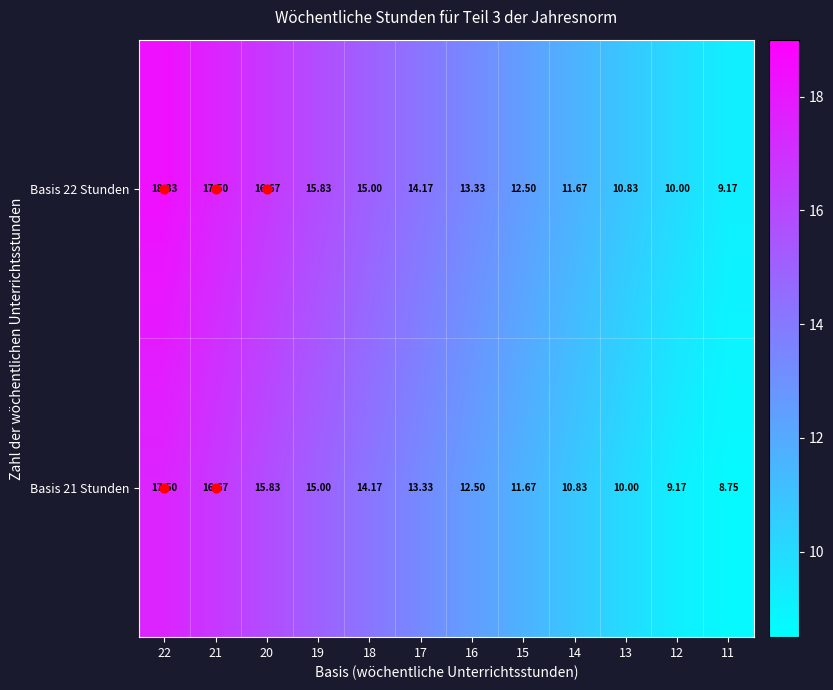

At which category does the chart reach its peak across all series?

22